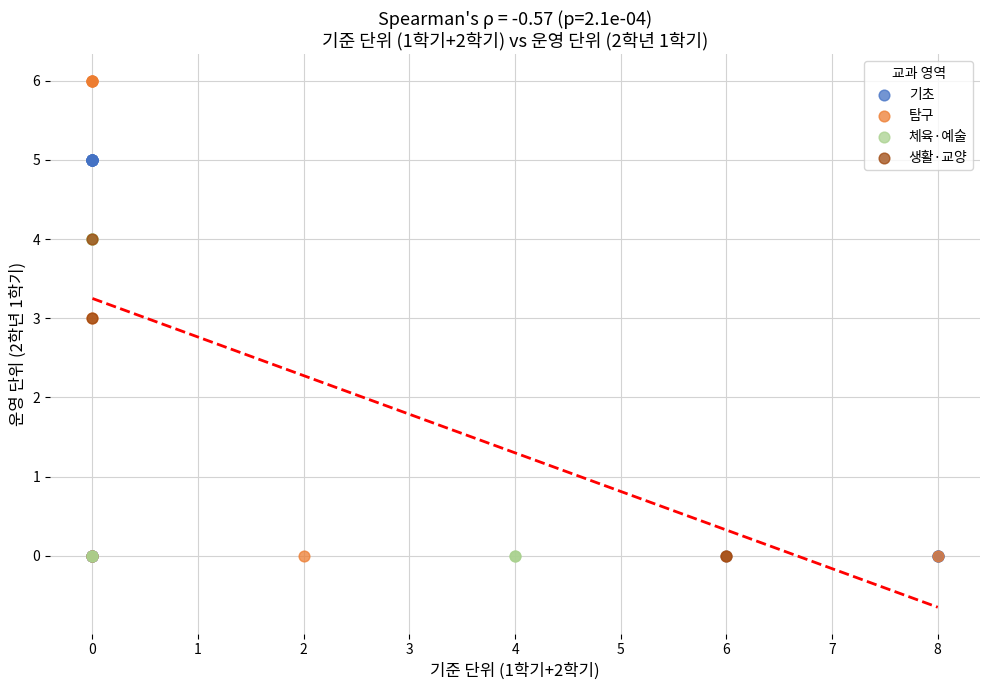

Which series reaches the maximum Y coordinate?

탐구